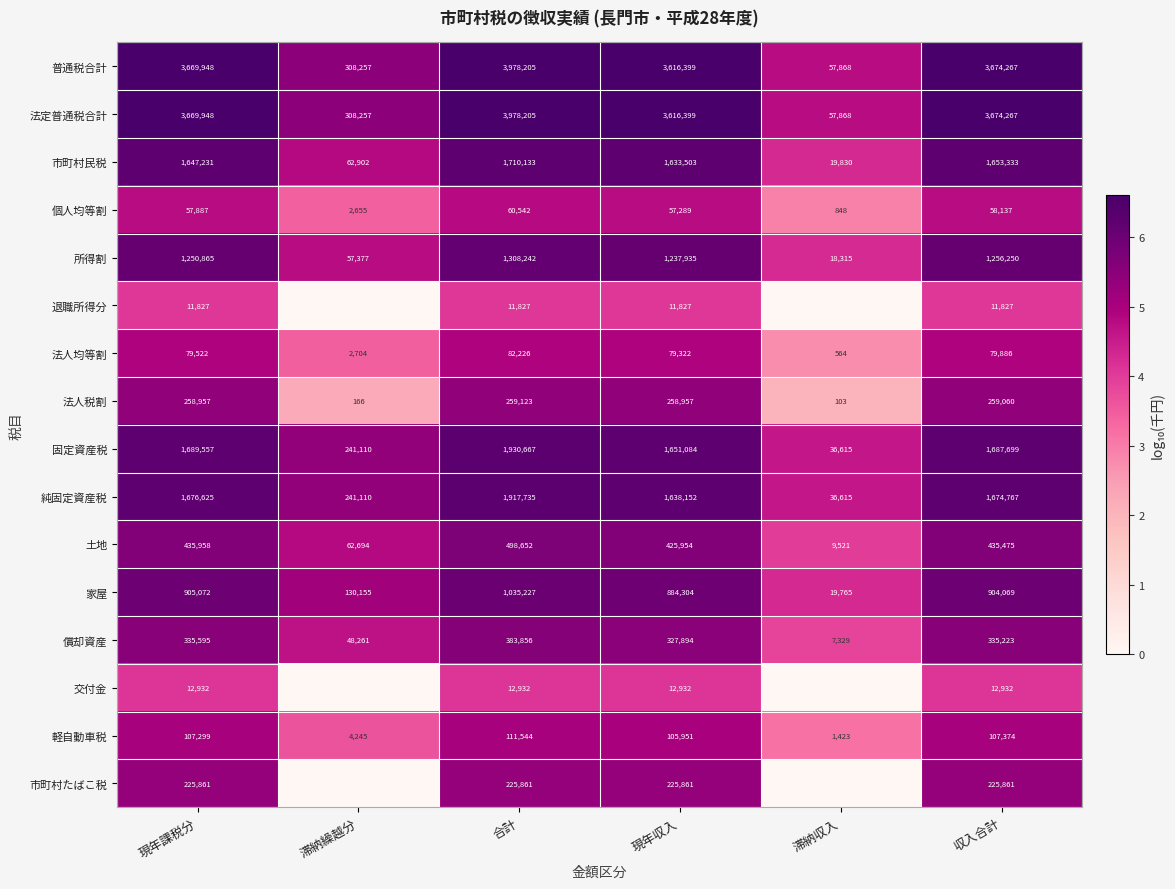

Is the value of 法人均等割 at 滞納収入 greater than the value of 個人均等割 at 収入合計?

No